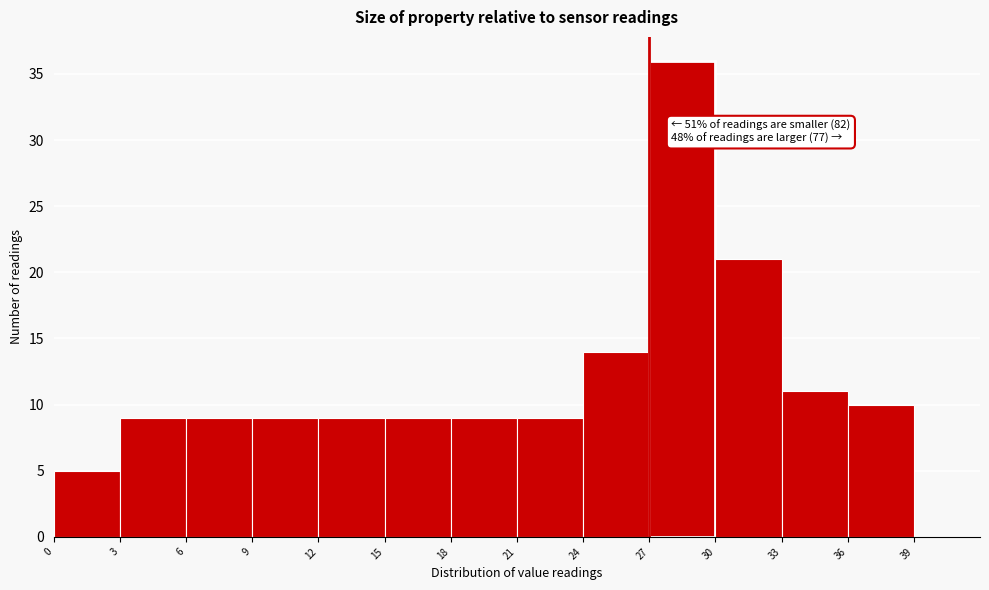

Which range on the x-axis has the tallest bar?

27 to 30